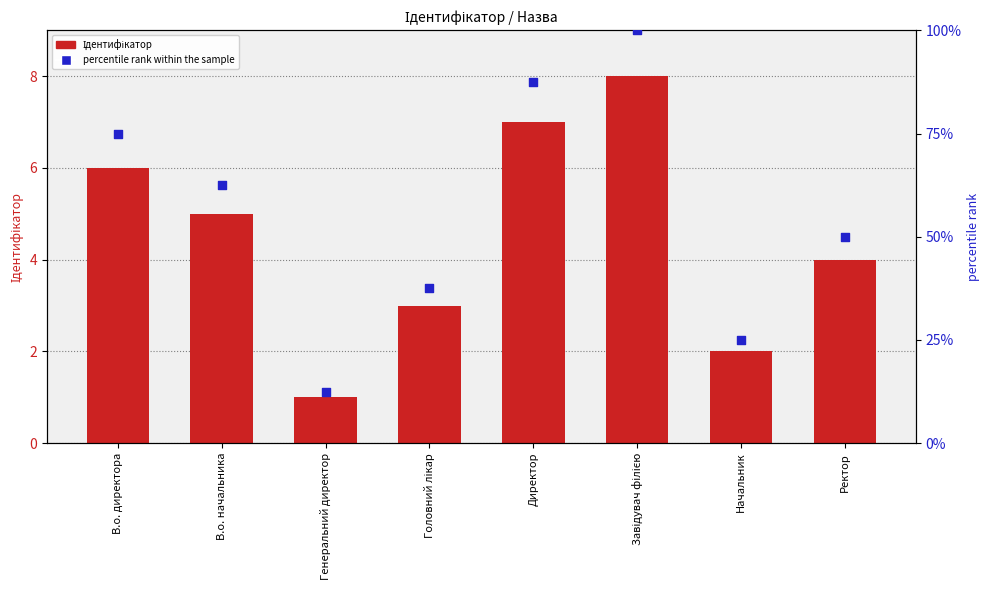

At which category is the sum across all series the highest?

Завідувач філією